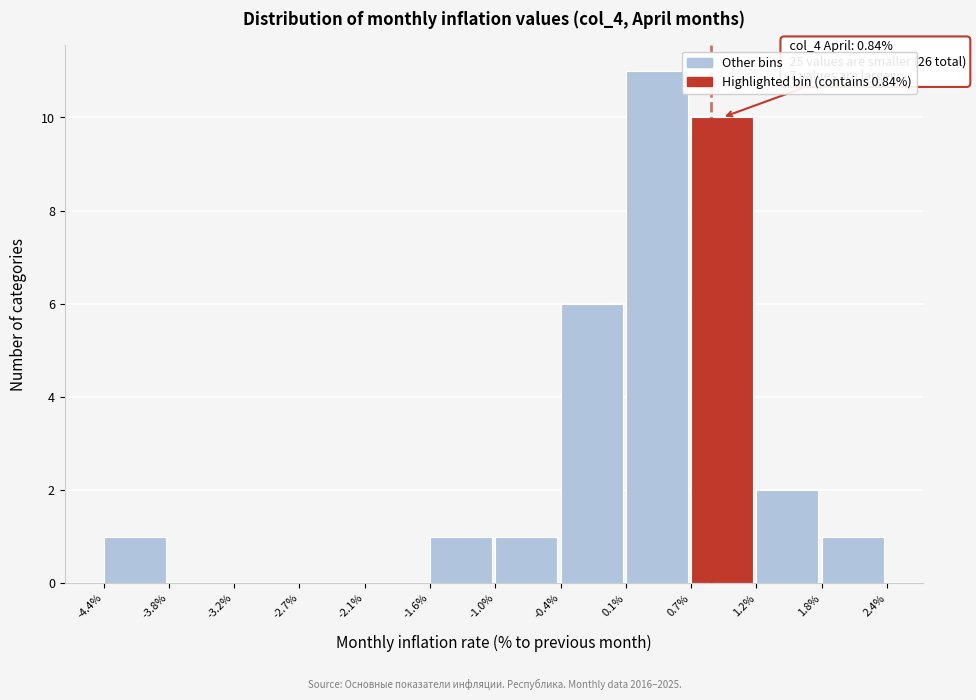

Which range on the x-axis has the tallest bar?

0.1% to 0.7%